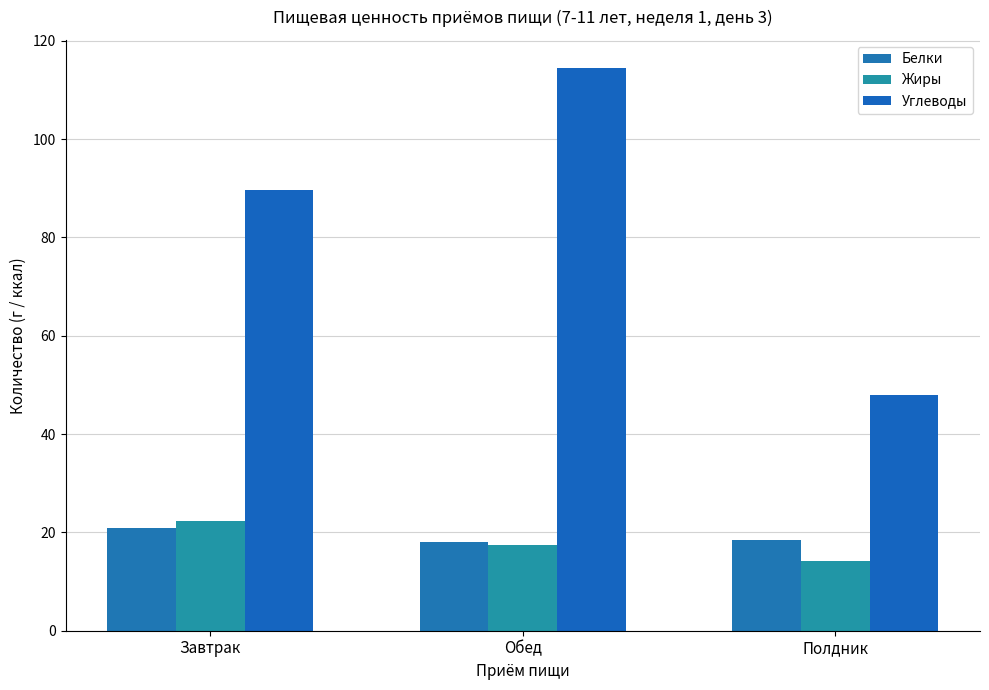

Which series has the widest spread of values?

Углеводы